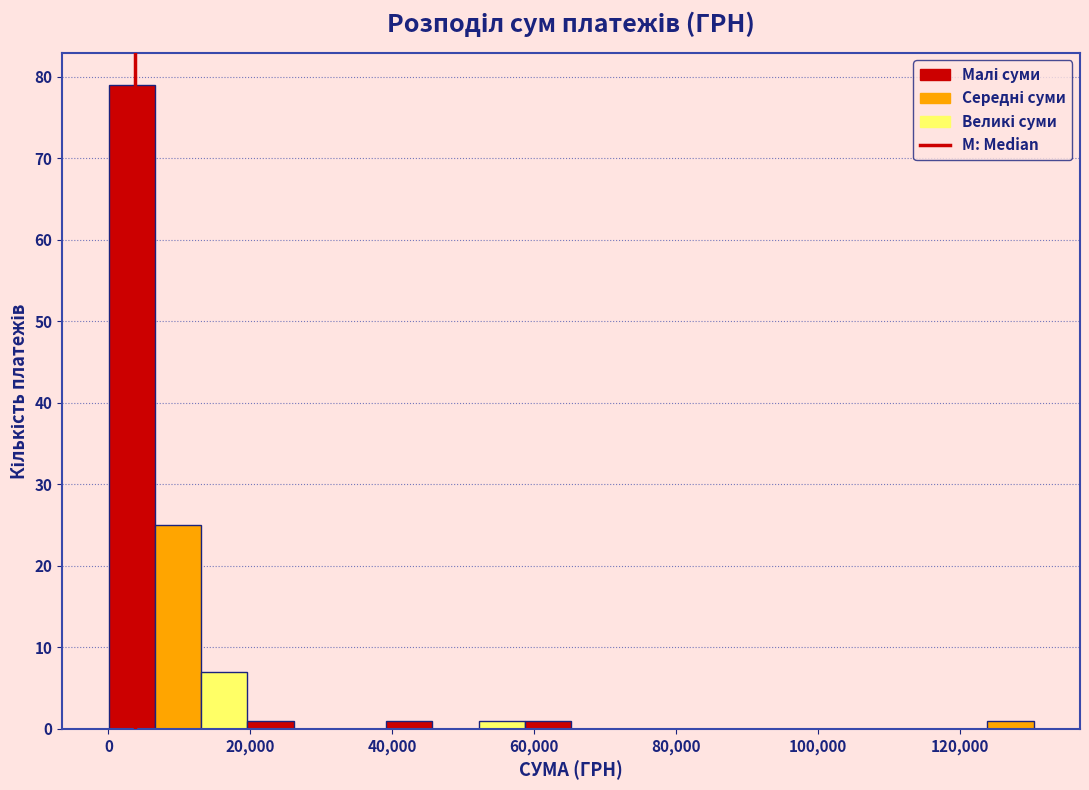

Around what value on the x-axis is the tallest bar? Give the approximate position of its centre, as read against the axis.

4000